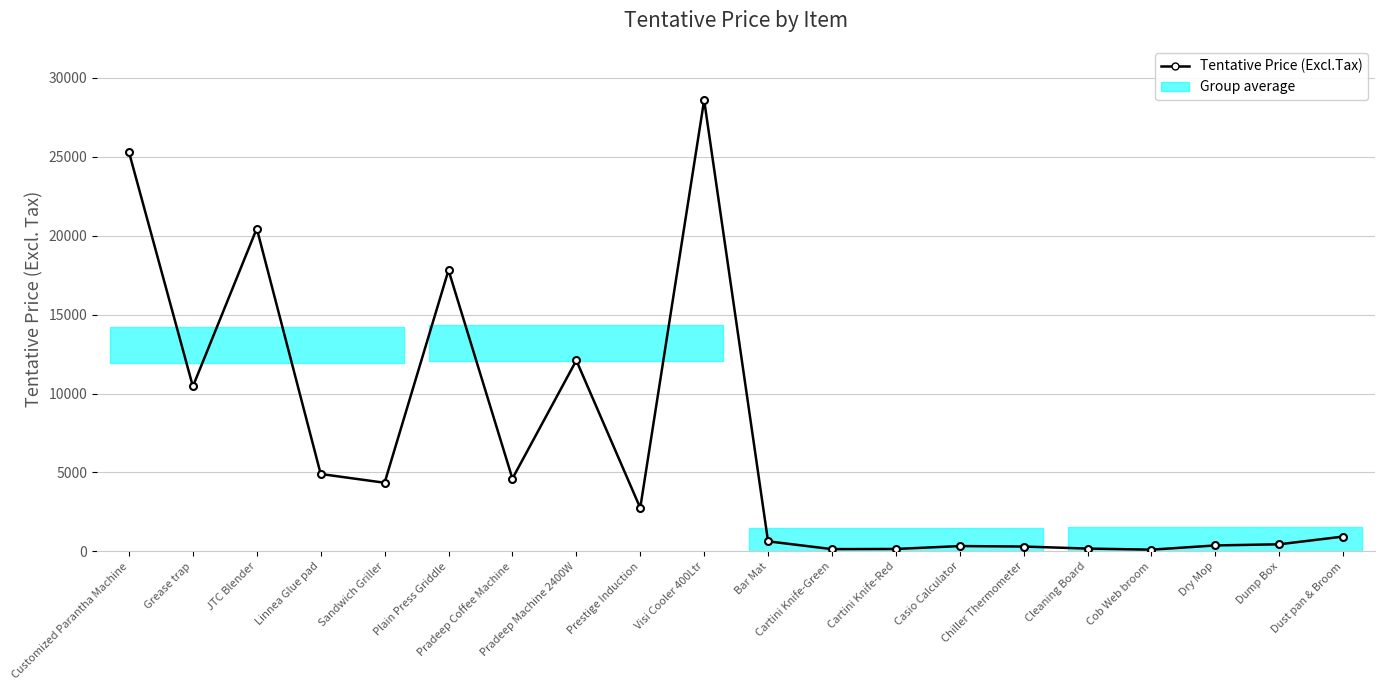

Which category has the highest value across all series?

Visi Cooler 400Ltr